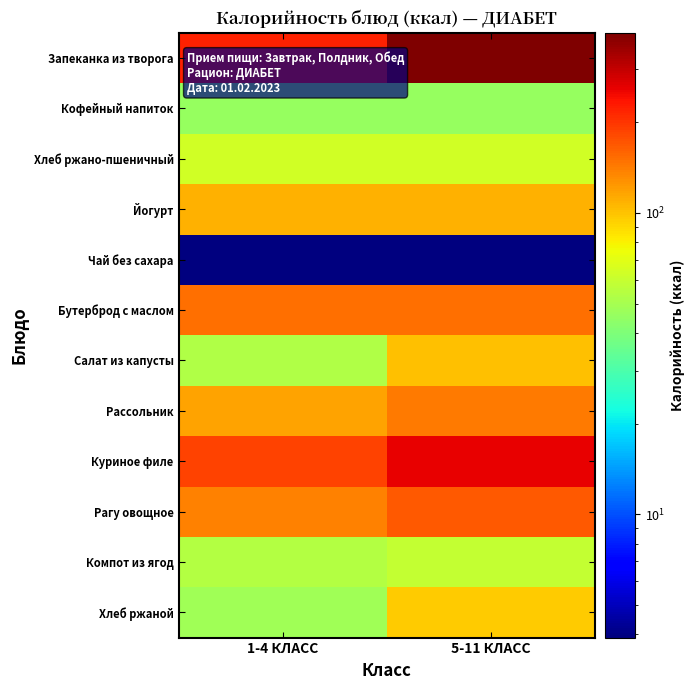

How many distinct data groups are displayed?

12